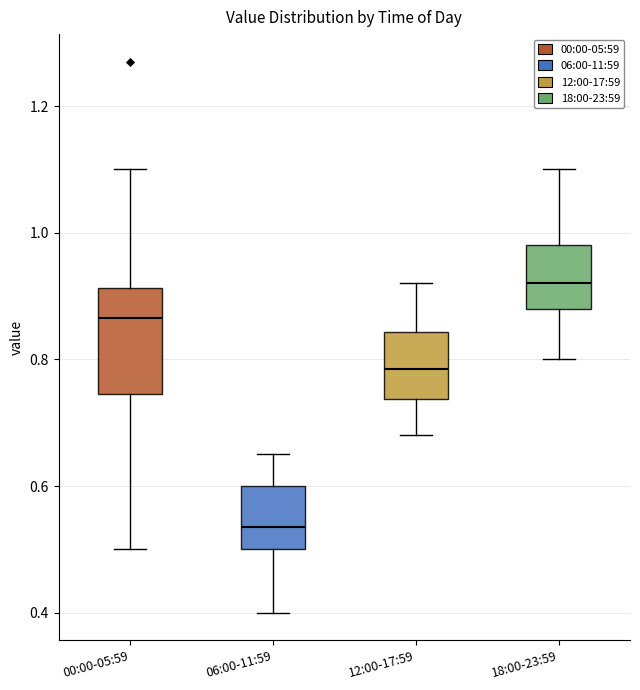

Comparing the boxes themselves (not the whiskers), which one is the tallest?

00:00-05:59